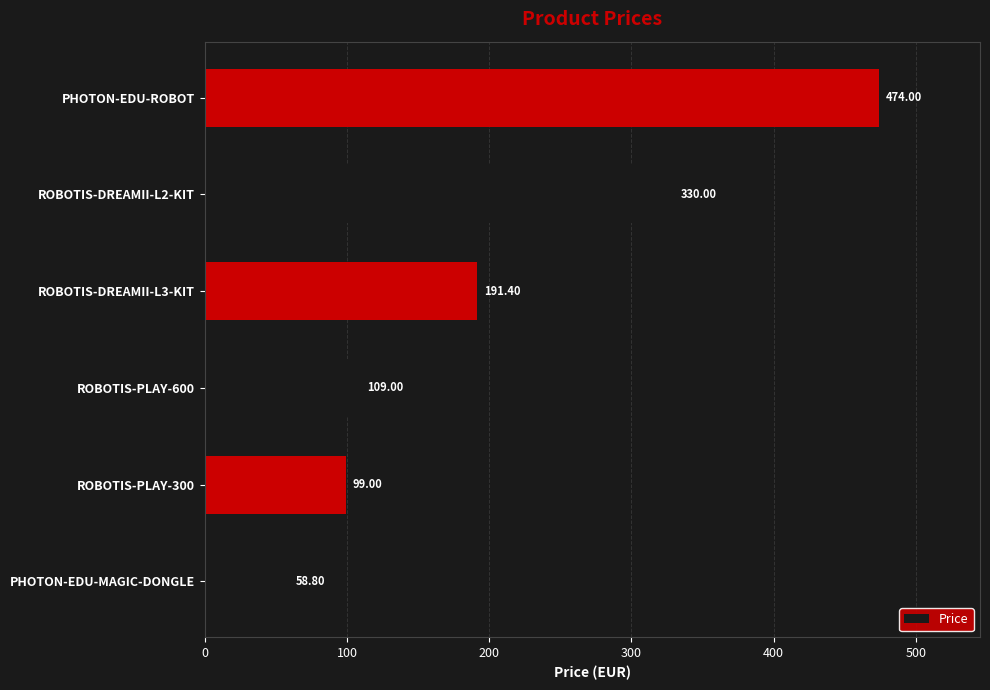

Which category has the lowest value across all series?

PHOTON-EDU-MAGIC-DONGLE